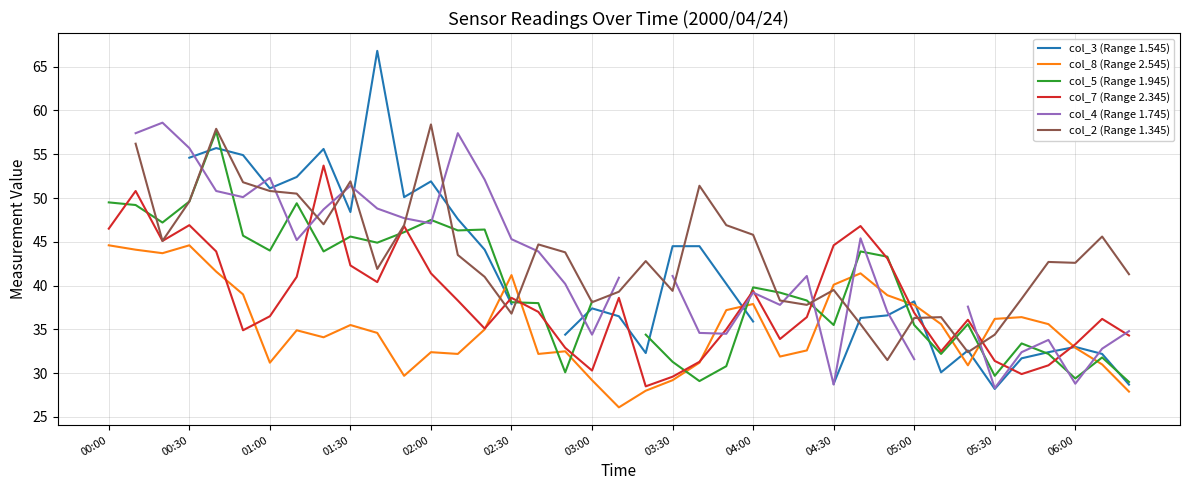

What is the highest value of the col_8 (Range 2.545) series?

44.6